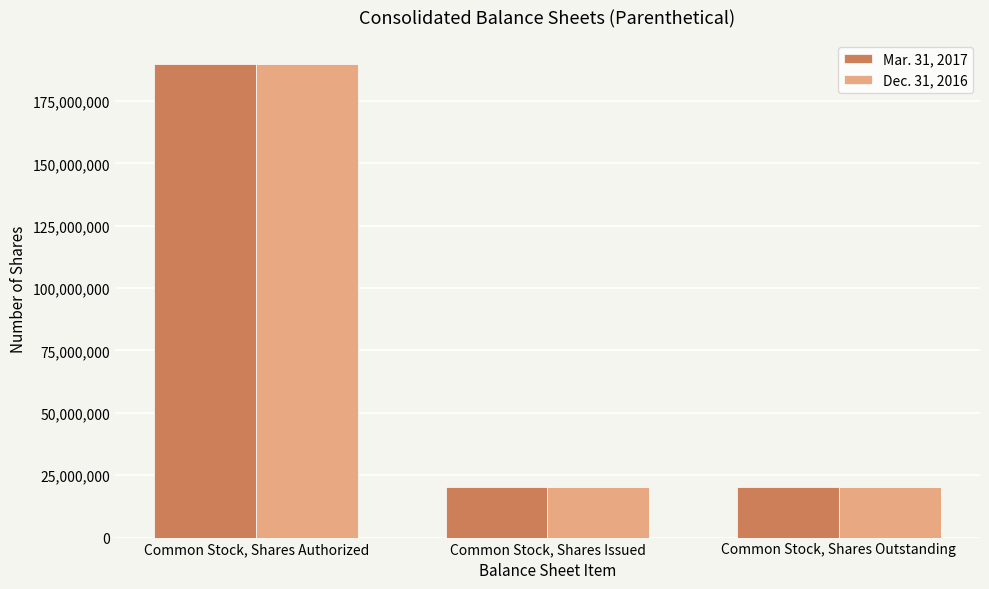

Does the chart contain any negative values?

No